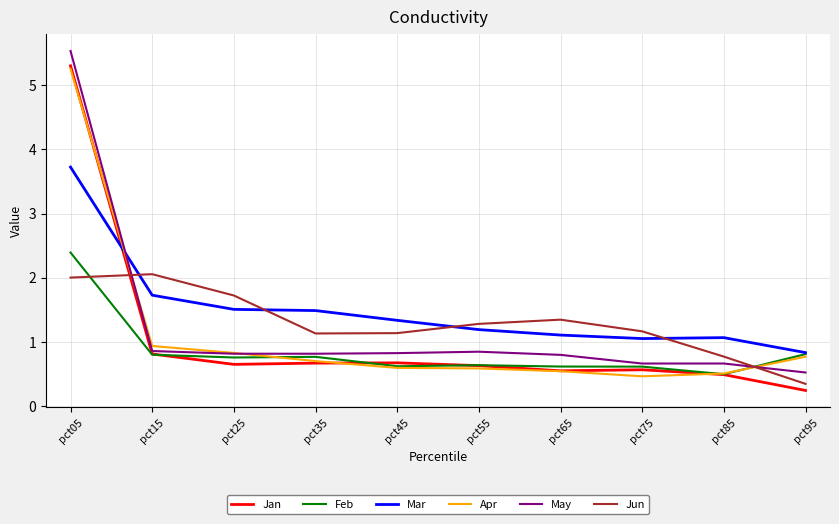

The value of Jun at pct05 is 2.7. True or false?

False